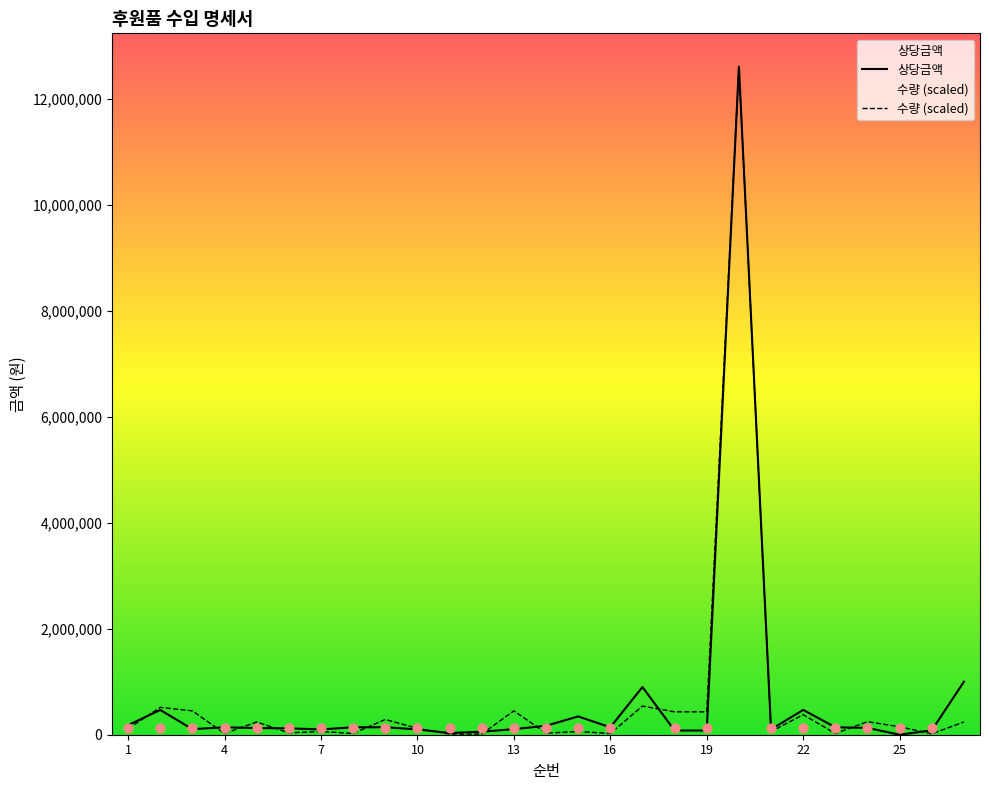

Which series contains the highest Y value?

수량